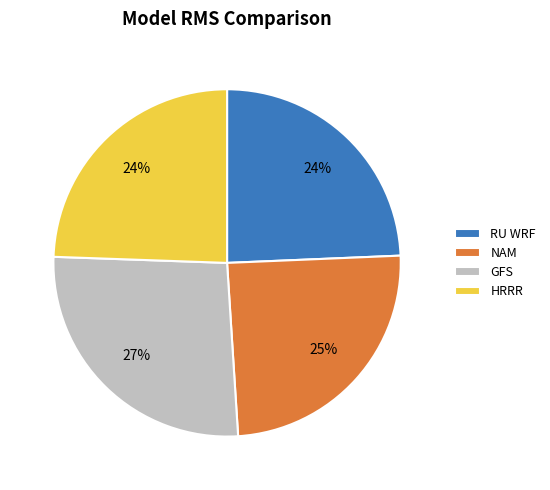

Which slice is the largest?

GFS